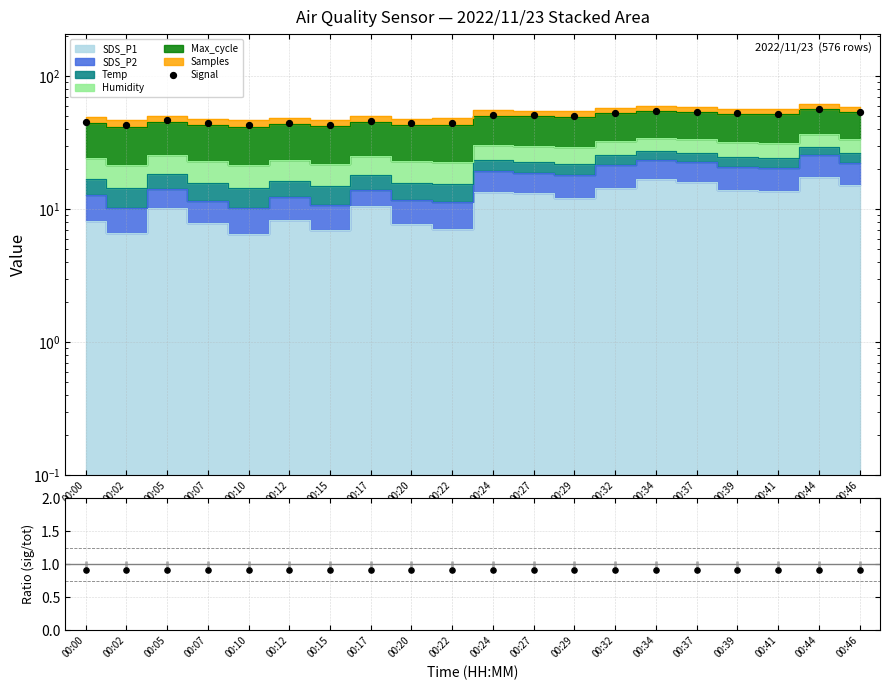

Is the value of Signal / Total at 00:34 greater than the value of Signal at 00:37?

No